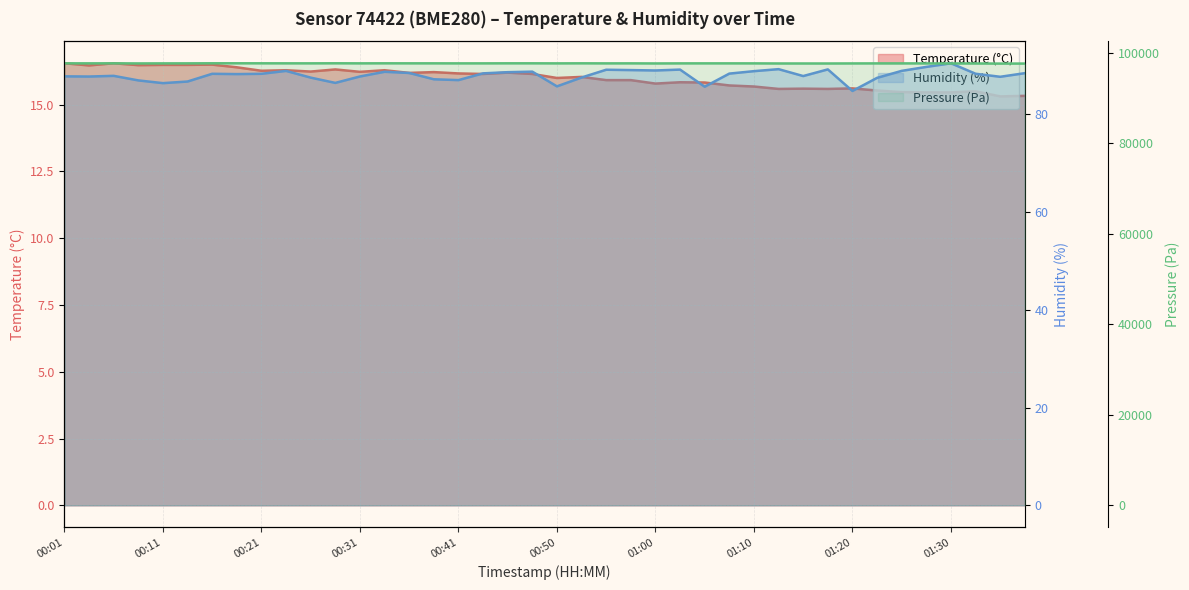

List the series in order of their peak value, highest first.

Pressure (Pa), Humidity (%), Temperature (°C)